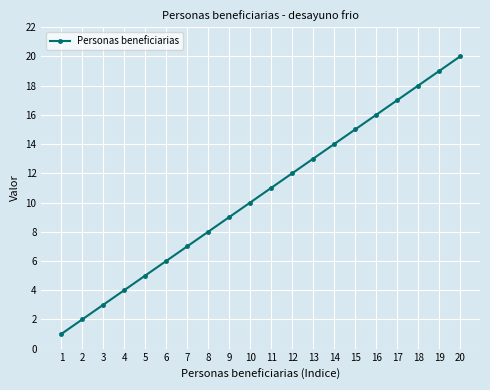

Rank the categories by value from highest to lowest.

20, 19, 18, 17, 16, 15, 14, 13, 12, 11, 10, 9, 8, 7, 6, 5, 4, 3, 2, 1